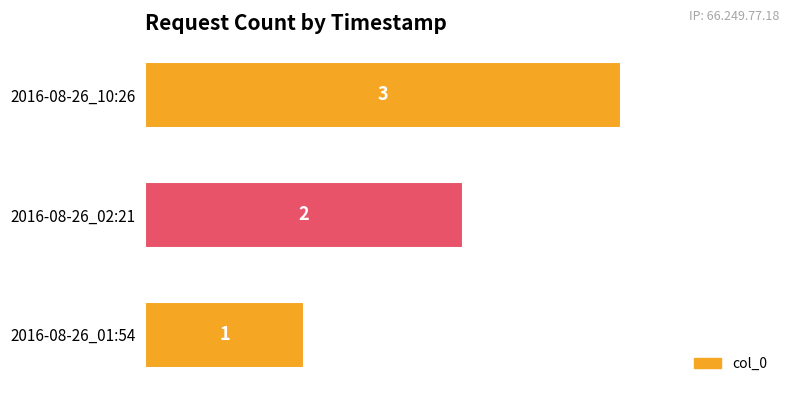

Rank the categories by value from highest to lowest.

2016-08-26_10:26, 2016-08-26_02:21, 2016-08-26_01:54